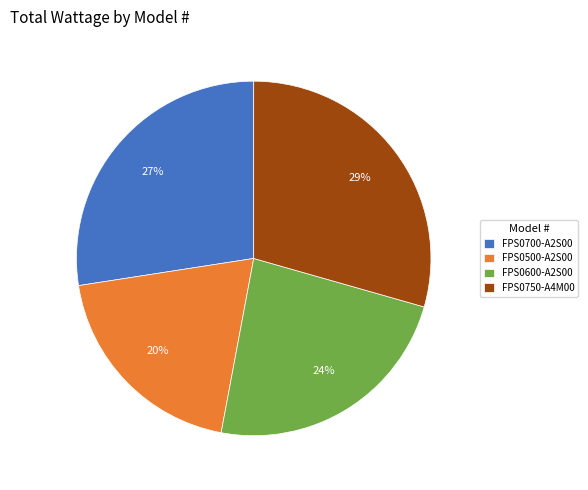

Which slice is the largest?

FPS0750-A4M00